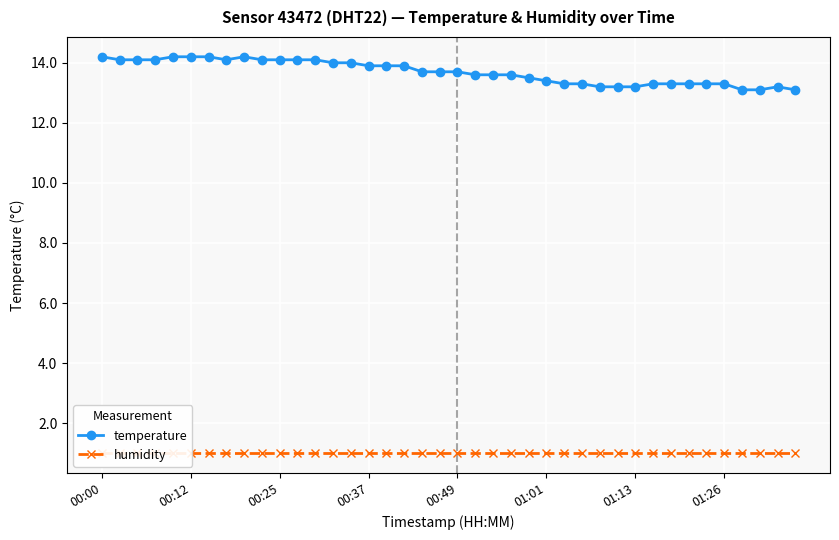

The temperature series shows 22.9 at 23. True or false?

False